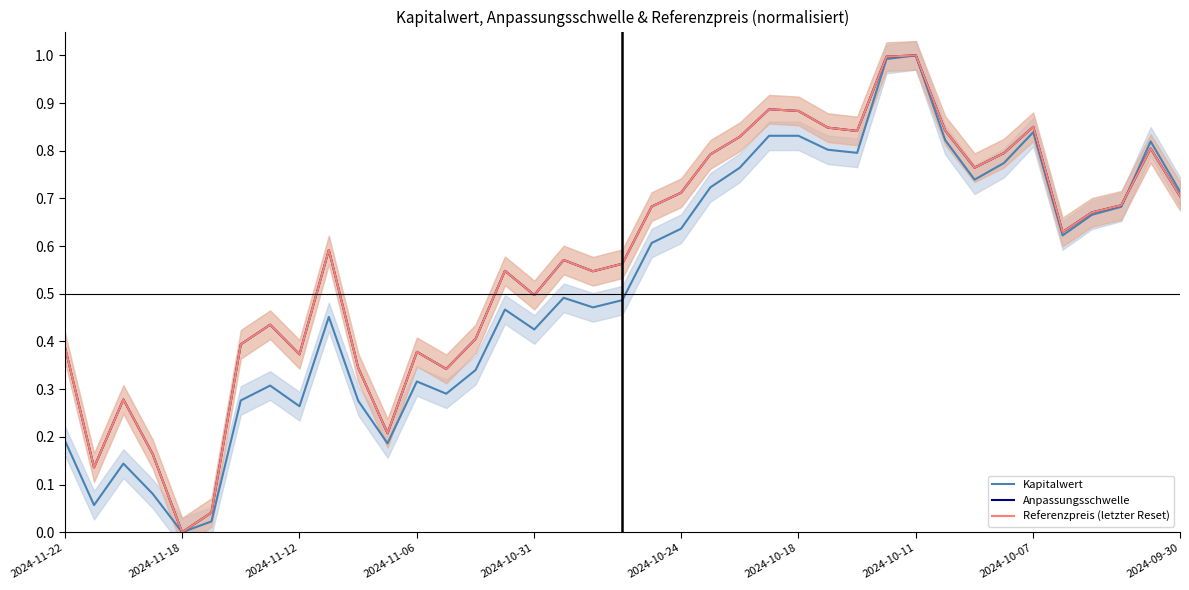

Is this an area chart (filled region under the line)?

No